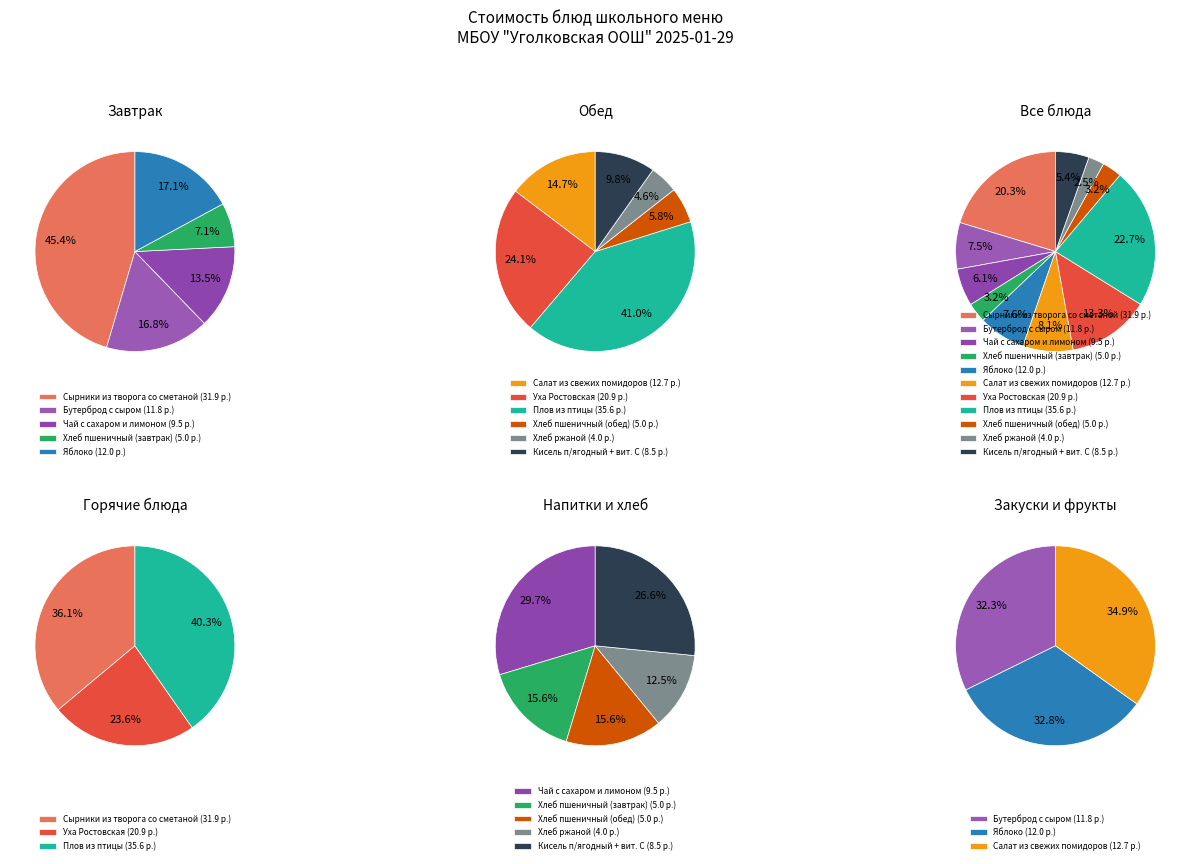

What is the smallest slice in the pie chart?

Хлеб ржаной